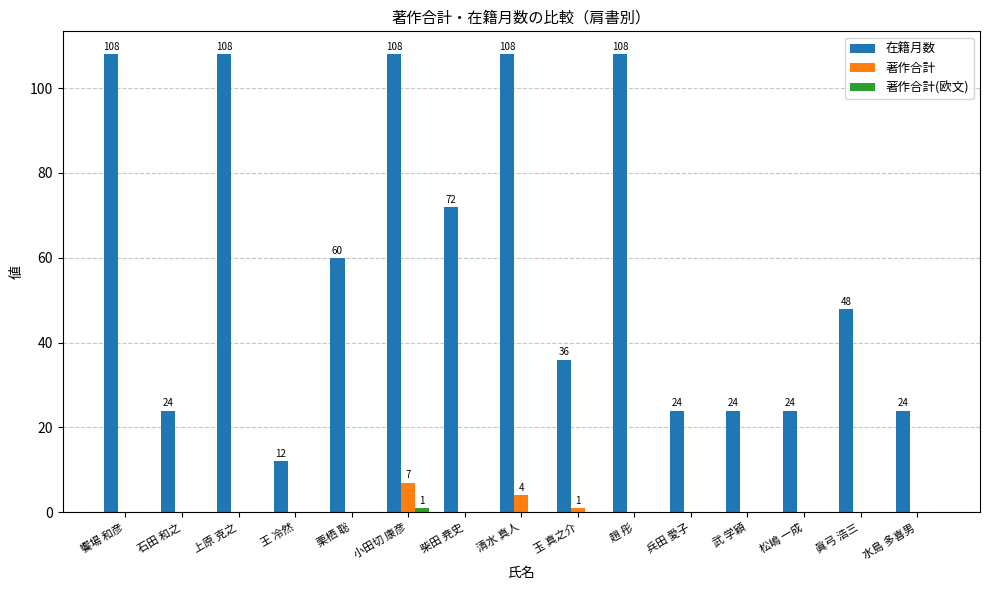

The value of 著作合計 at 松嶋 一成 is 0. True or false?

True